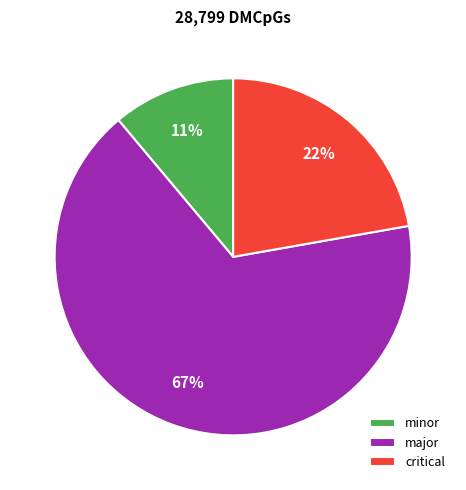

How many slices are in this pie chart?

3